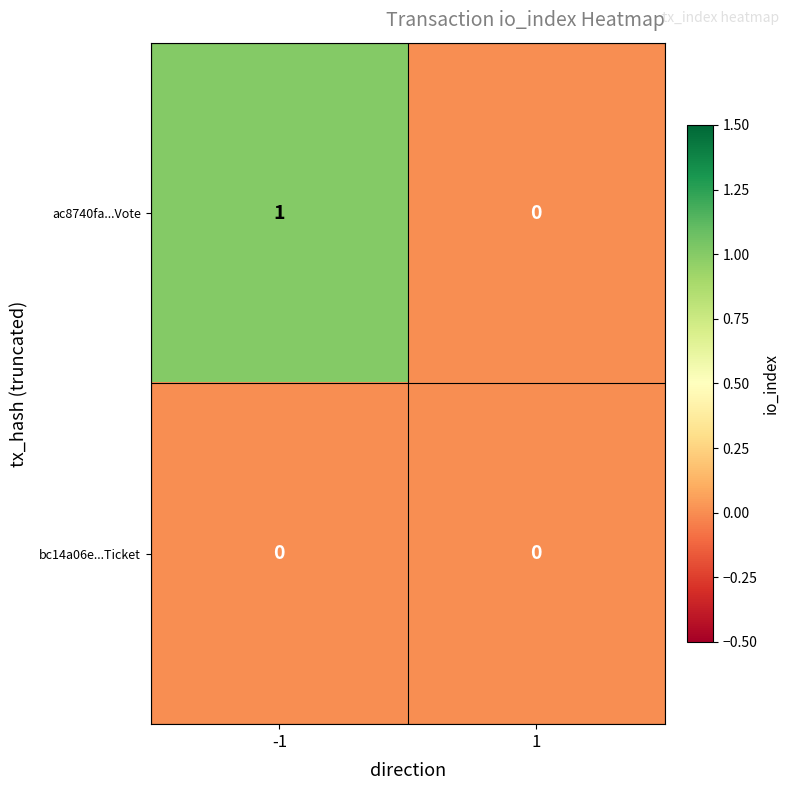

True or false: bc14a06e...Ticket has a value of 0 at -1.

True